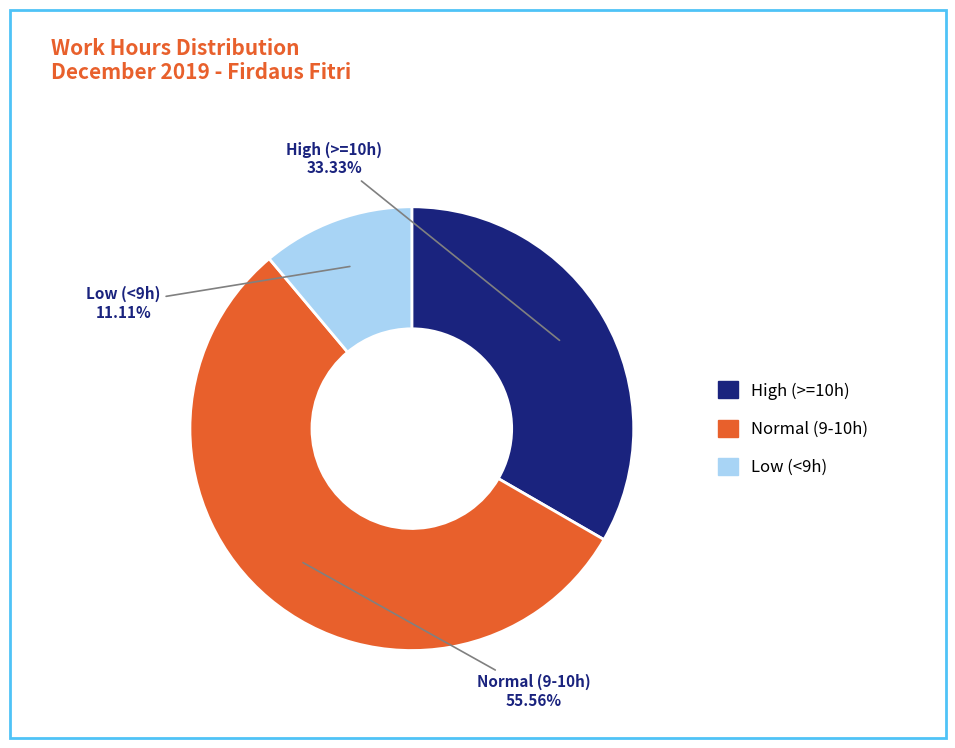

How many segments does this pie chart have?

3